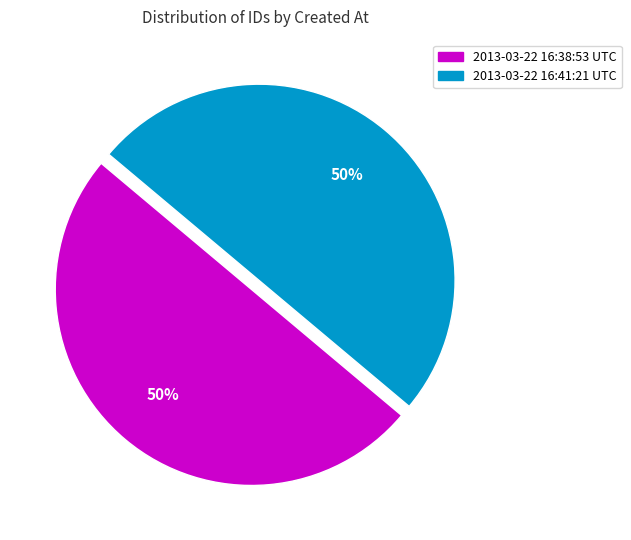

The 2013-03-22 16:41:21 UTC slice represents 40% of the pie. True or false?

False